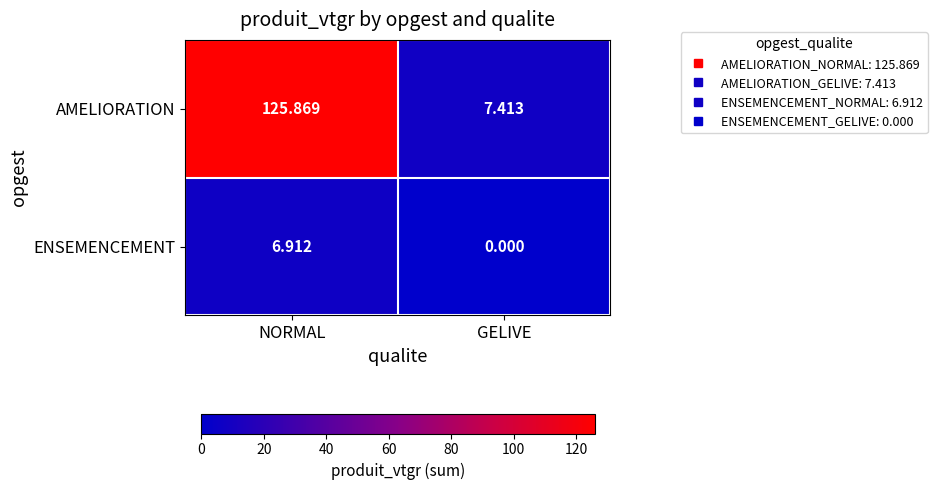

What is the maximum value shown in the chart?

125.9